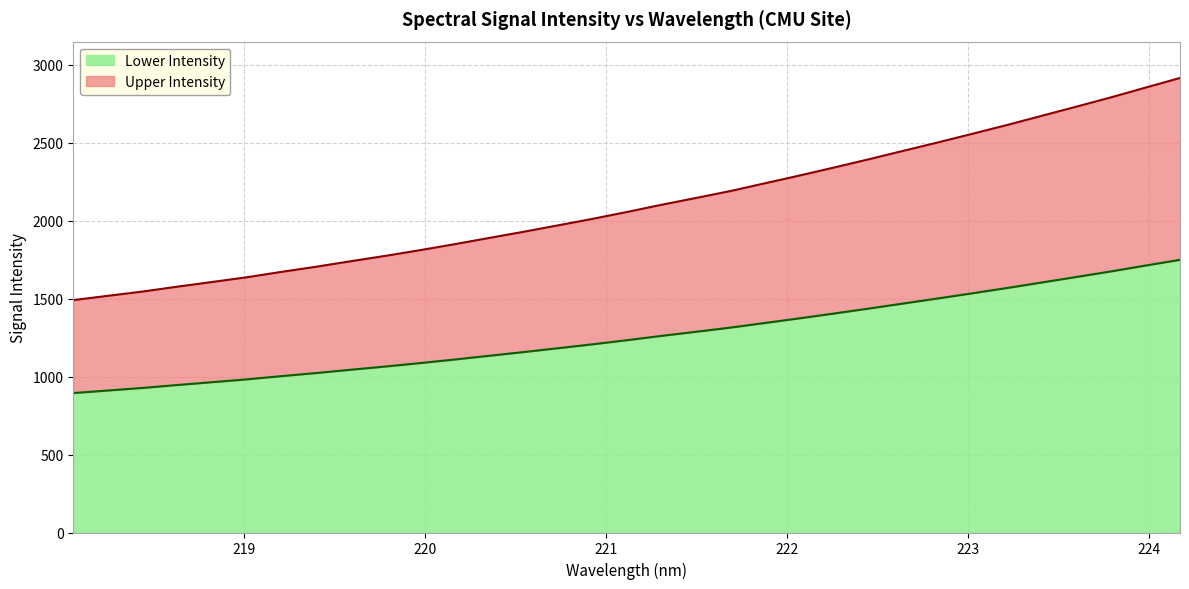

What is the change in value from 218.2508 to 222.263?

+493.9